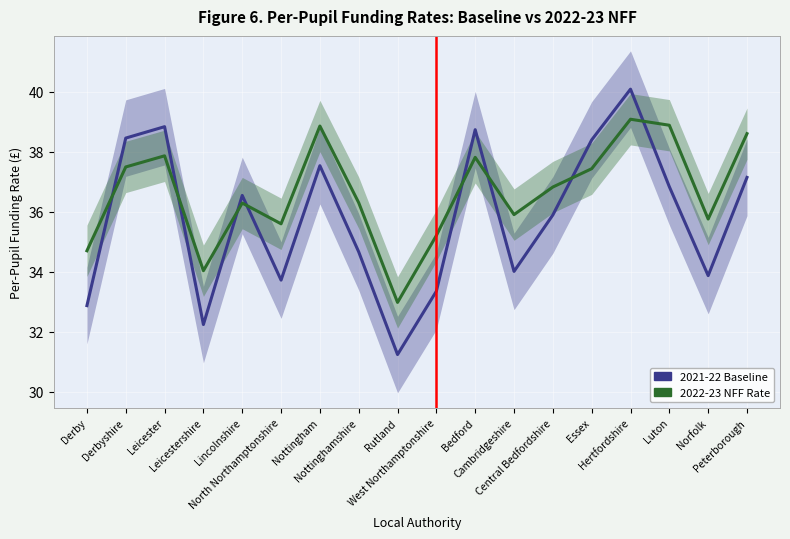

What is the average value of the 2021-22 Baseline series?

35.8